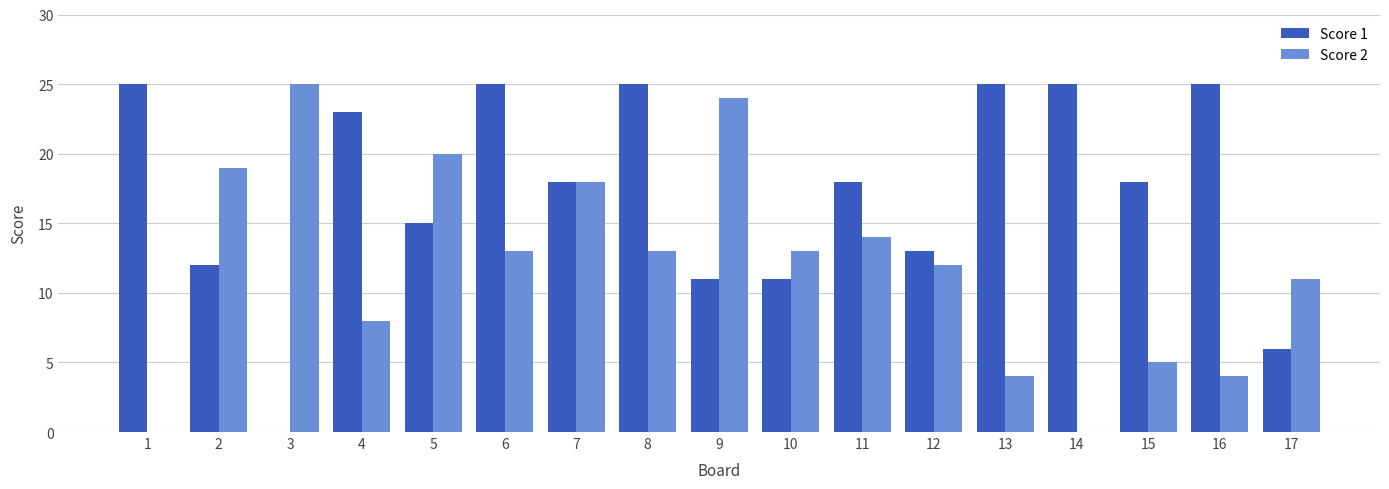

How many values in Score 1 are above zero?

16